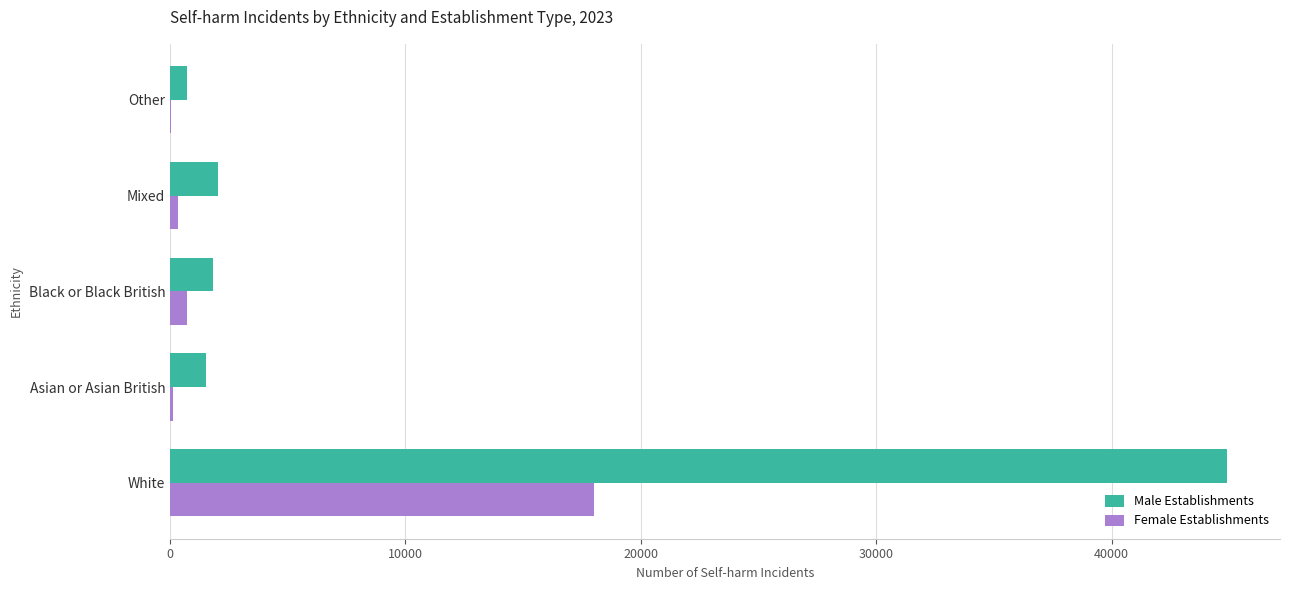

What is the sum of all Female Establishments values?

19258